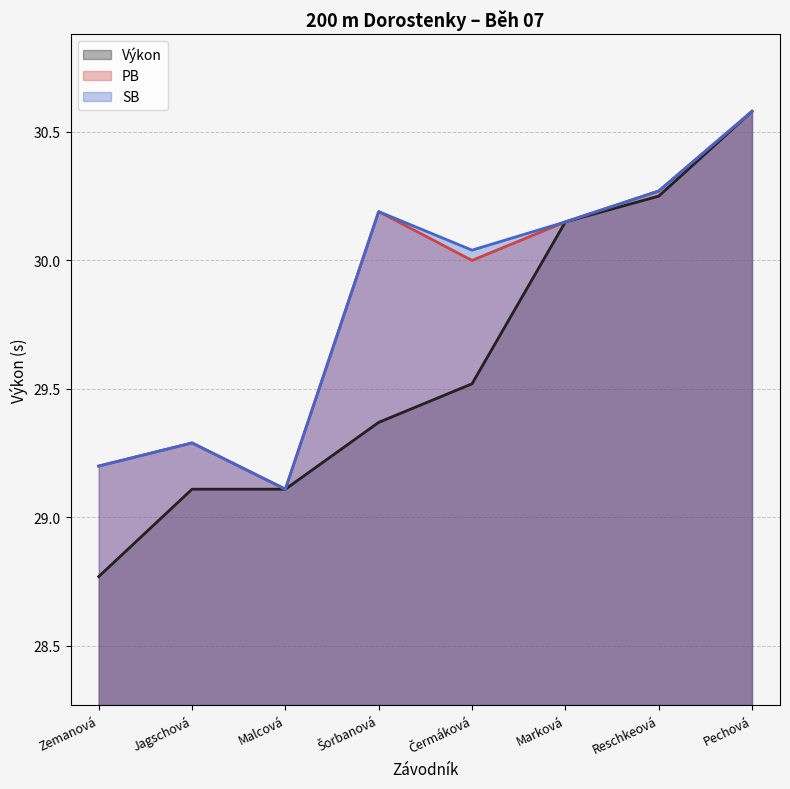

What is the average value of the Výkon series?

29.6